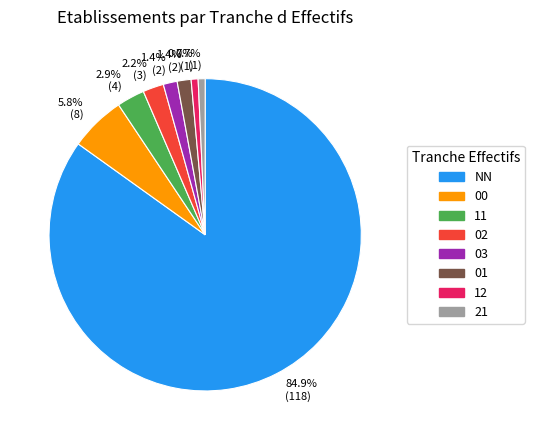

To the nearest percent, what is the average slice percentage?

12%